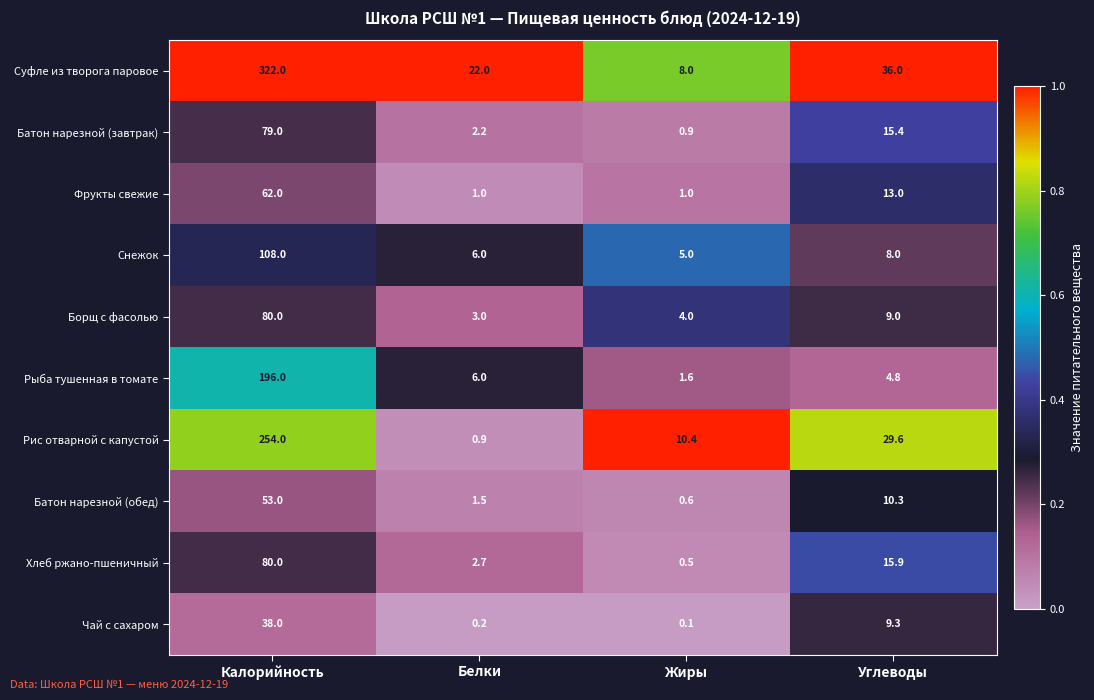

Rank the series at Жиры from highest to lowest value.

Рис отварной с капустой, Суфле из творога паровое, Снежок, Борщ с фасолью, Рыба тушенная в томате, Фрукты свежие, Батон нарезной (завтрак), Батон нарезной (обед), Хлеб ржано-пшеничный, Чай с сахаром